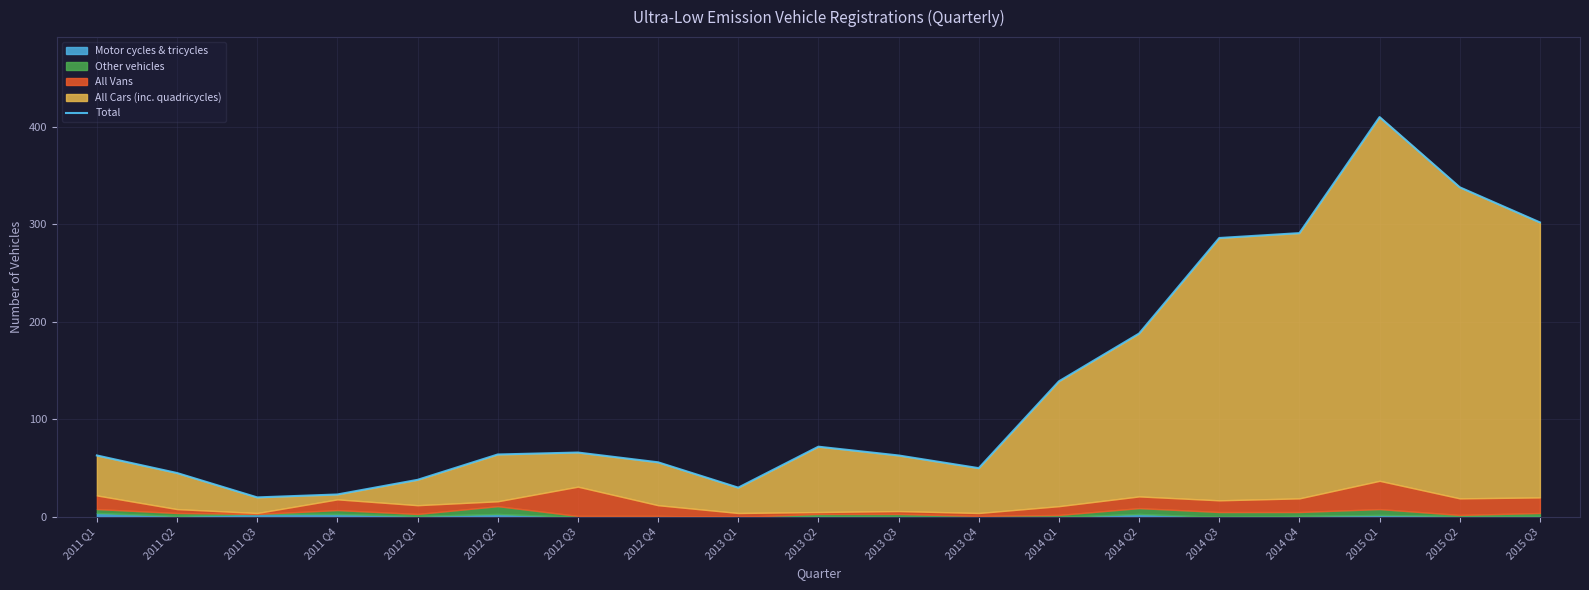

The chart shows a value of 381 at 2014 Q3. True or false?

False